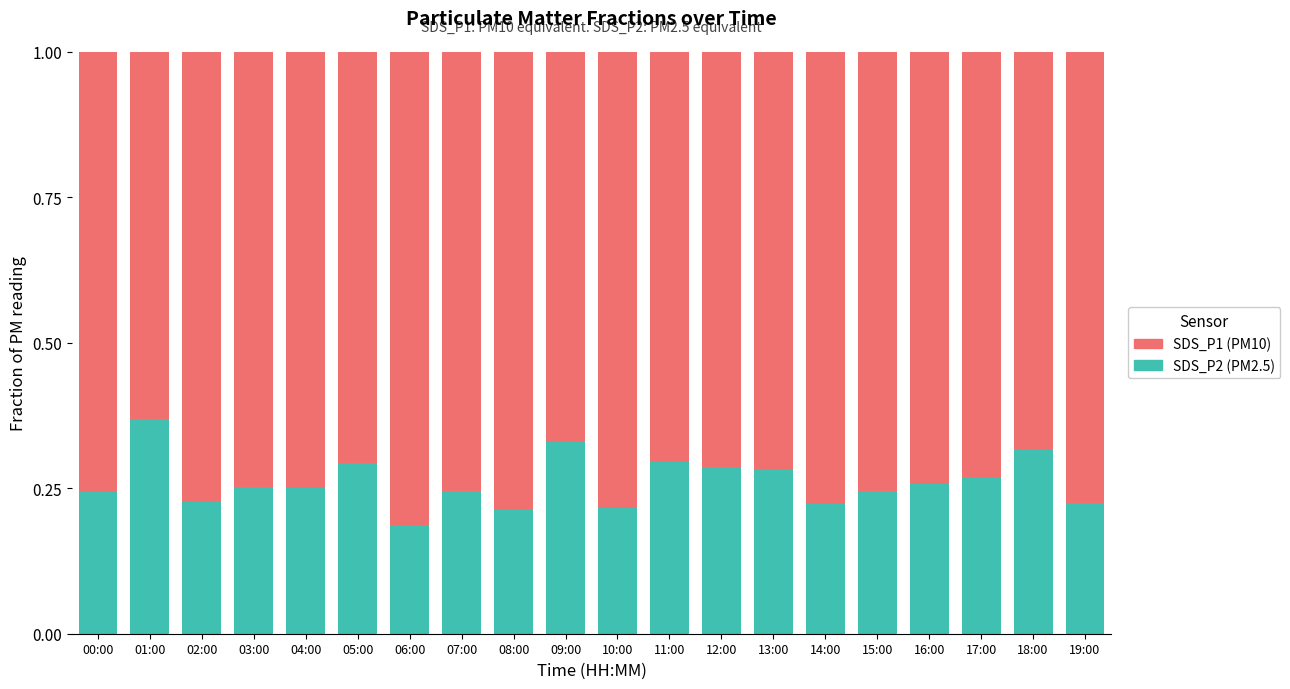

True or false: SDS_P2 (PM2.5) has a value of 0.1 at 14:00.

False